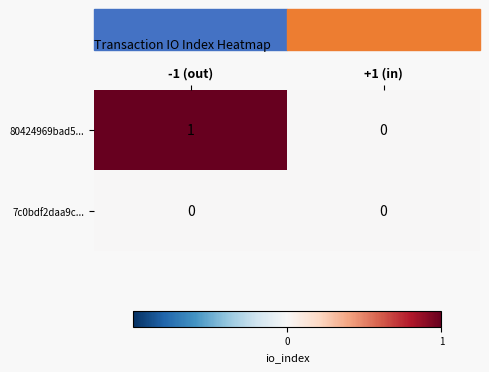

List the series in order of their peak value, highest first.

80424969bad5..., 7c0bdf2daa9c...